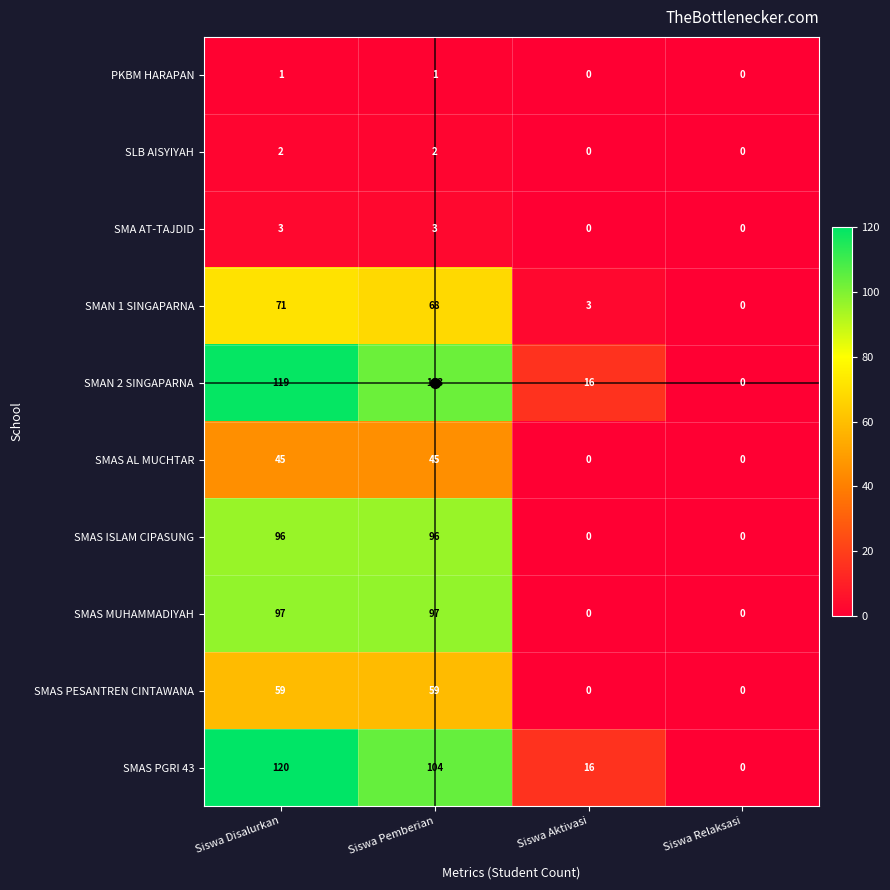

What is the difference between the SMAS ISLAM CIPASUNG values at Siswa Disalurkan and Siswa Aktivasi?

96